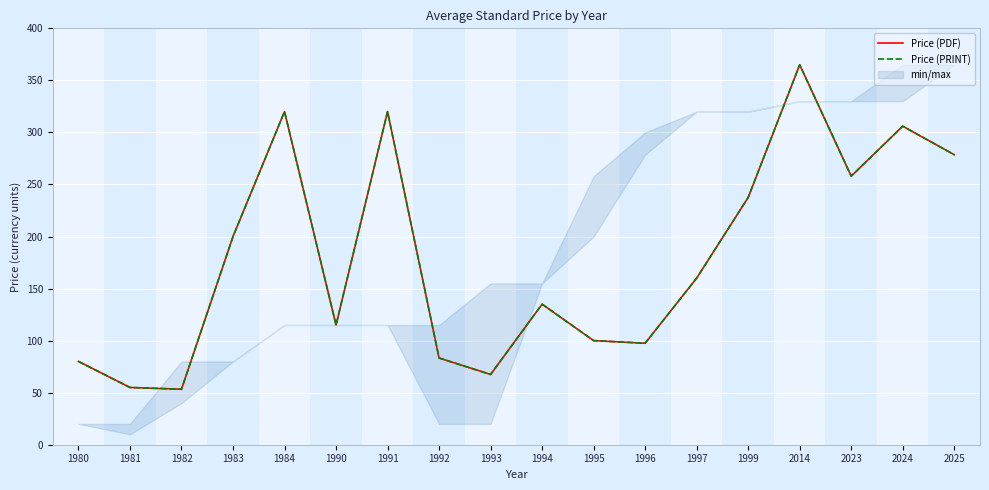

Which category has the highest value in the Price (PRINT) series?

2014